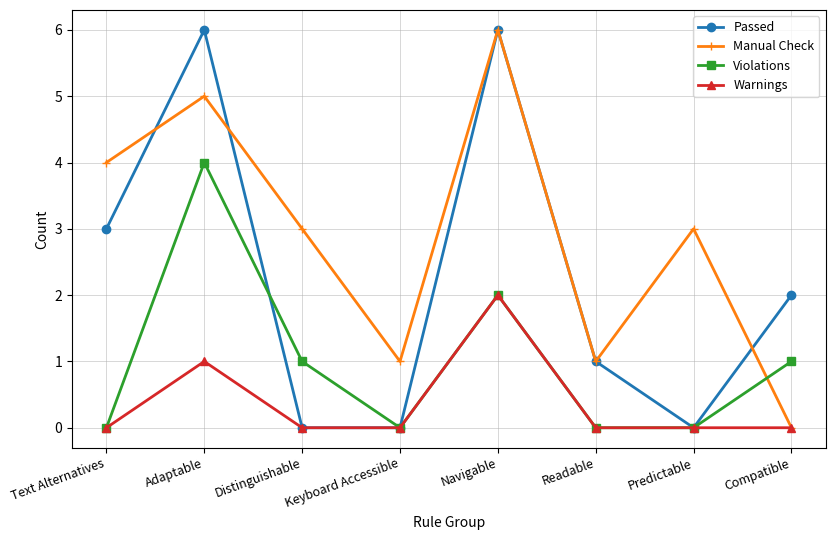

Reading right to left, transcribe all the data shown in this chart.

Passed: Compatible=2	Predictable=0	Readable=1	Navigable=6	Keyboard Accessible=0	Distinguishable=0	Adaptable=6	Text Alternatives=3
Manual Check: Compatible=0	Predictable=3	Readable=1	Navigable=6	Keyboard Accessible=1	Distinguishable=3	Adaptable=5	Text Alternatives=4
Violations: Compatible=1	Predictable=0	Readable=0	Navigable=2	Keyboard Accessible=0	Distinguishable=1	Adaptable=4	Text Alternatives=0
Warnings: Compatible=0	Predictable=0	Readable=0	Navigable=2	Keyboard Accessible=0	Distinguishable=0	Adaptable=1	Text Alternatives=0